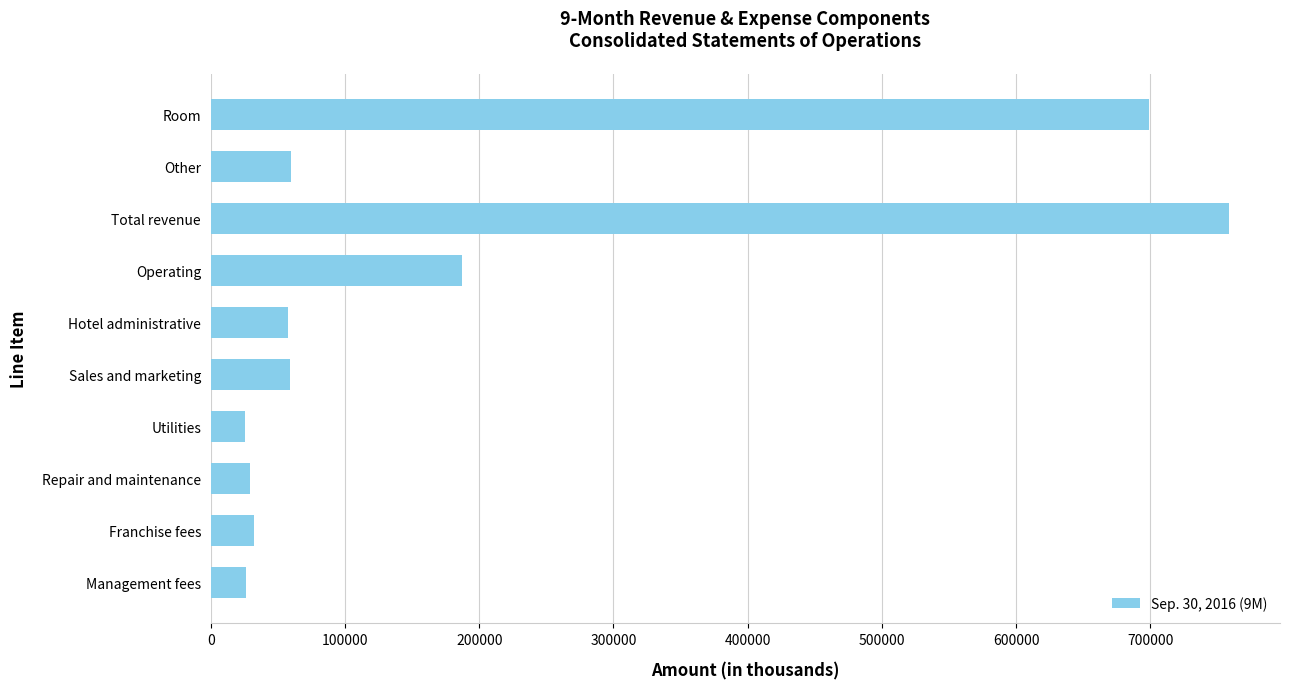

Approximately how many times larger is the value at Room compared to Utilities?

27.0